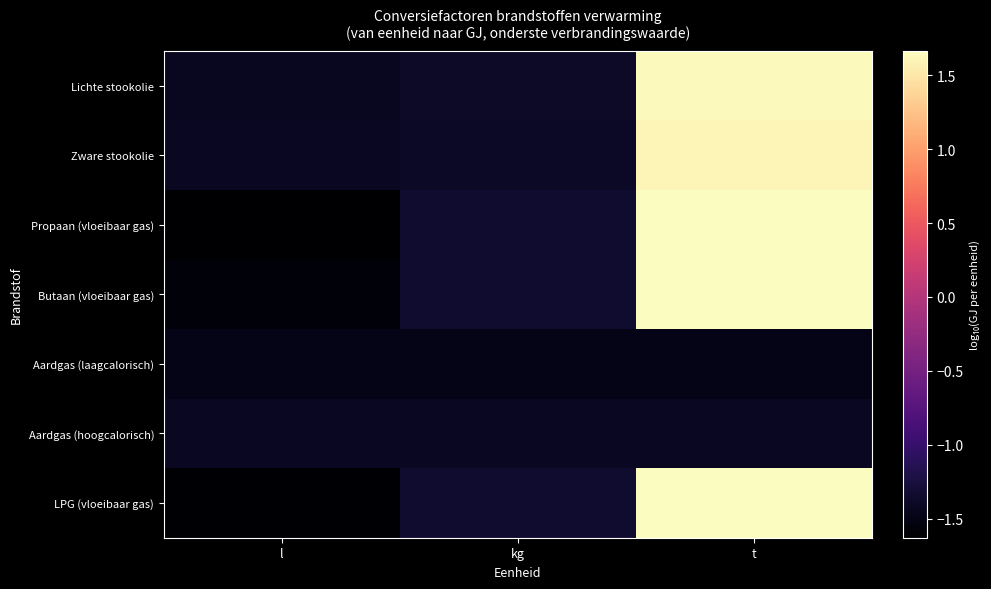

Which label corresponds to the smallest value in the chart?

l